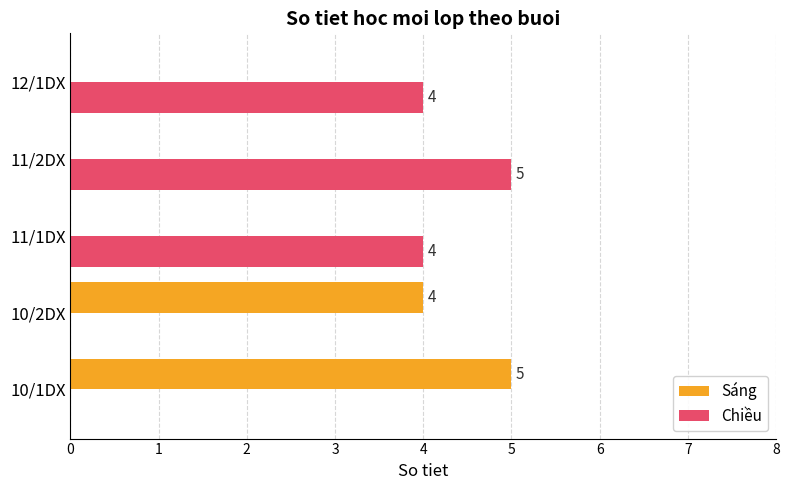

What is the sum of all Chiều values?

13